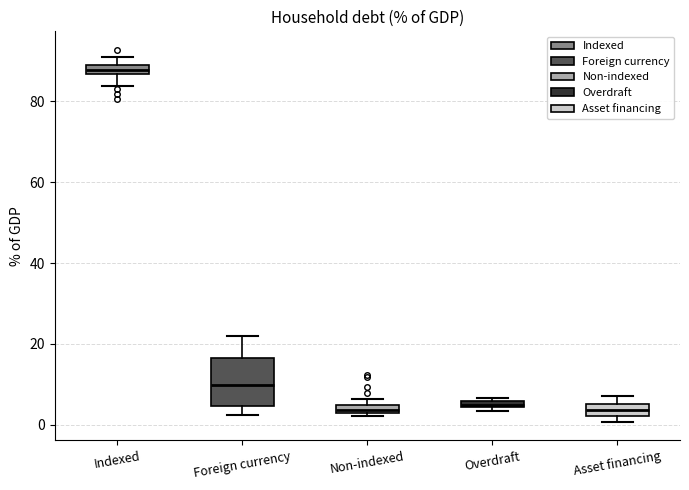

Where does the median line of the box for Foreign currency sit on the y-axis? The values are not printed on the chart, so give them approximately, as read against the axis.

10